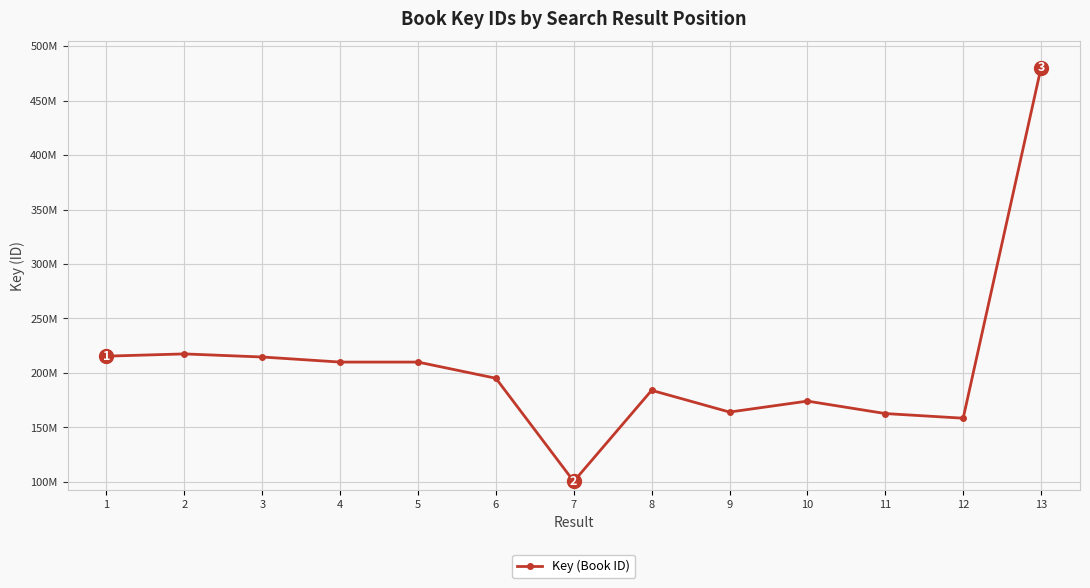

At which label is the value closest to 290396511?

2